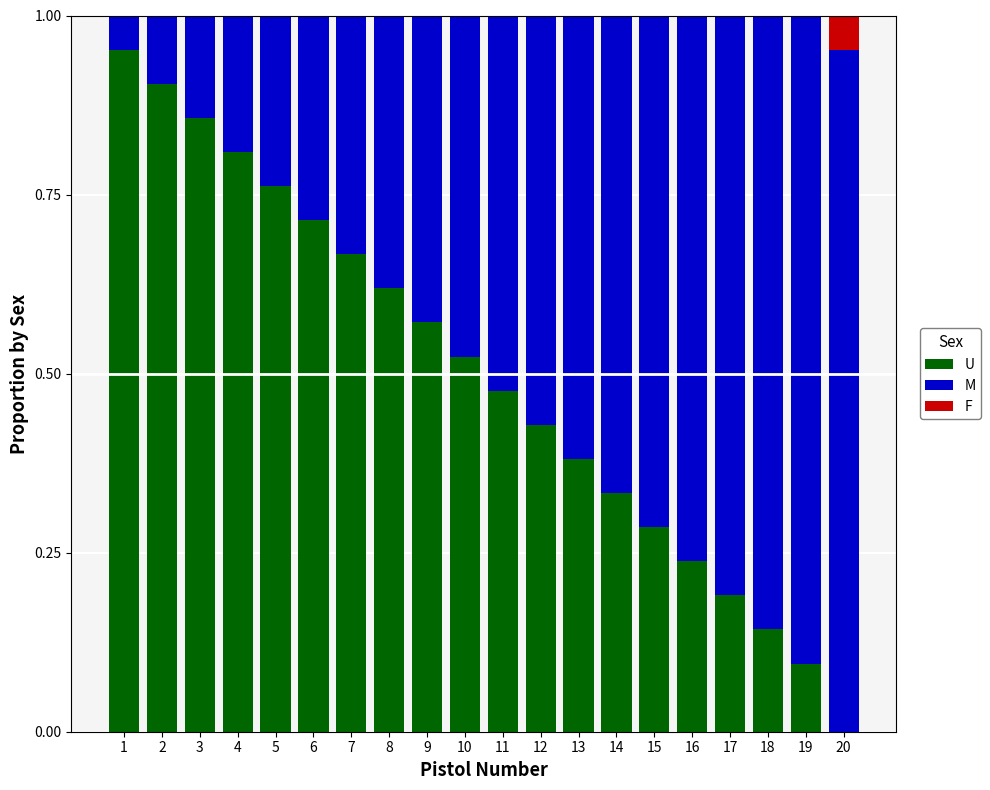

Is it true that U equals 0.2 at 17?

True